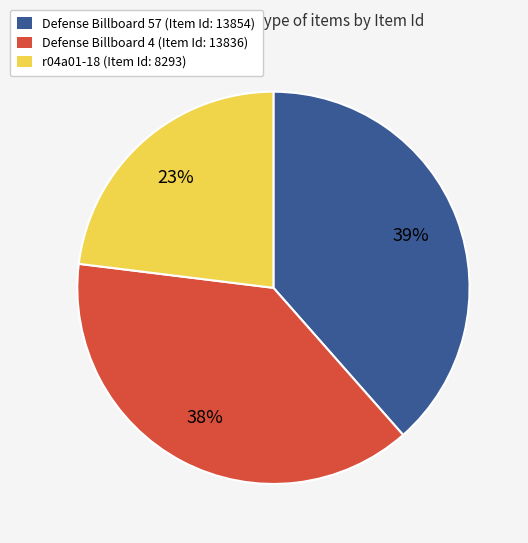

Is there a majority slice in this chart?

No